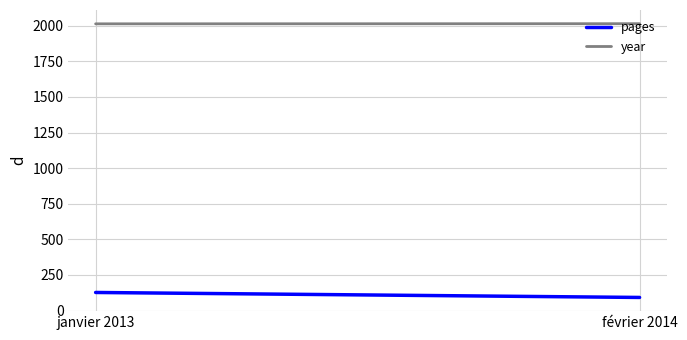

Which label corresponds to the smallest value in the chart?

février 2014